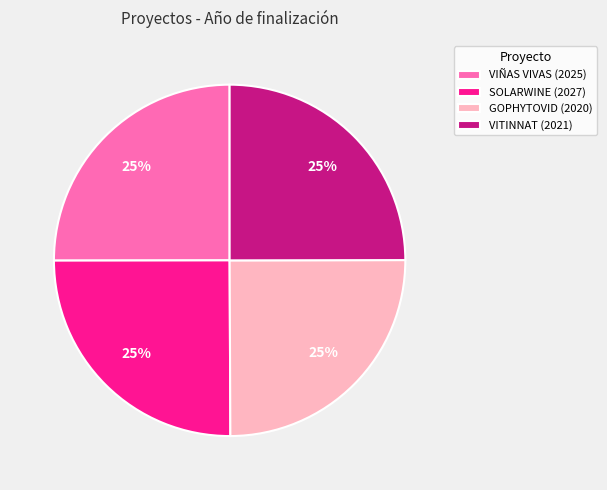

Approximately how many times larger is the value at SOLARWINE (2027) compared to VITINNAT (2021)?

1.0